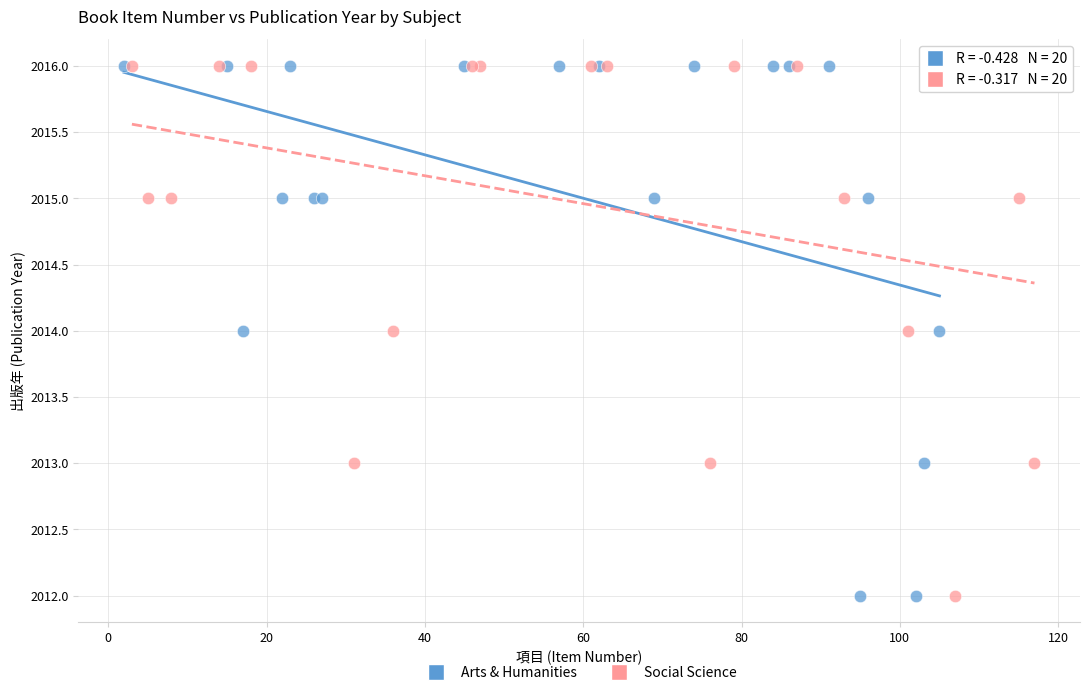

What are all the series names shown in the legend?

Arts & Humanities, Social Science